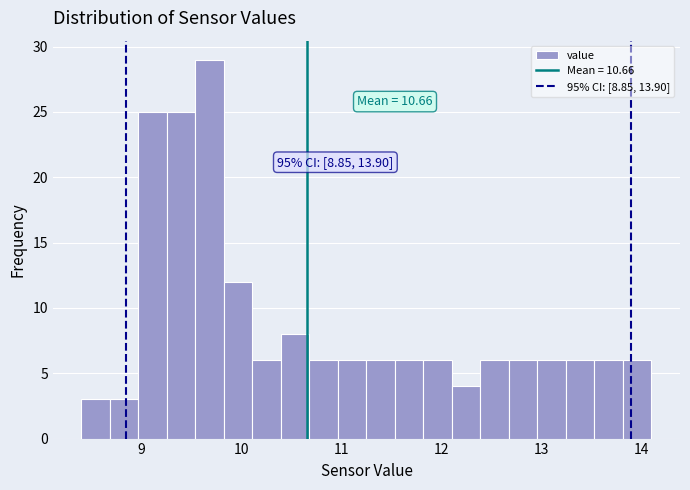

Read against the x-axis, roughly where is the centre of the tallest bar?

9.7